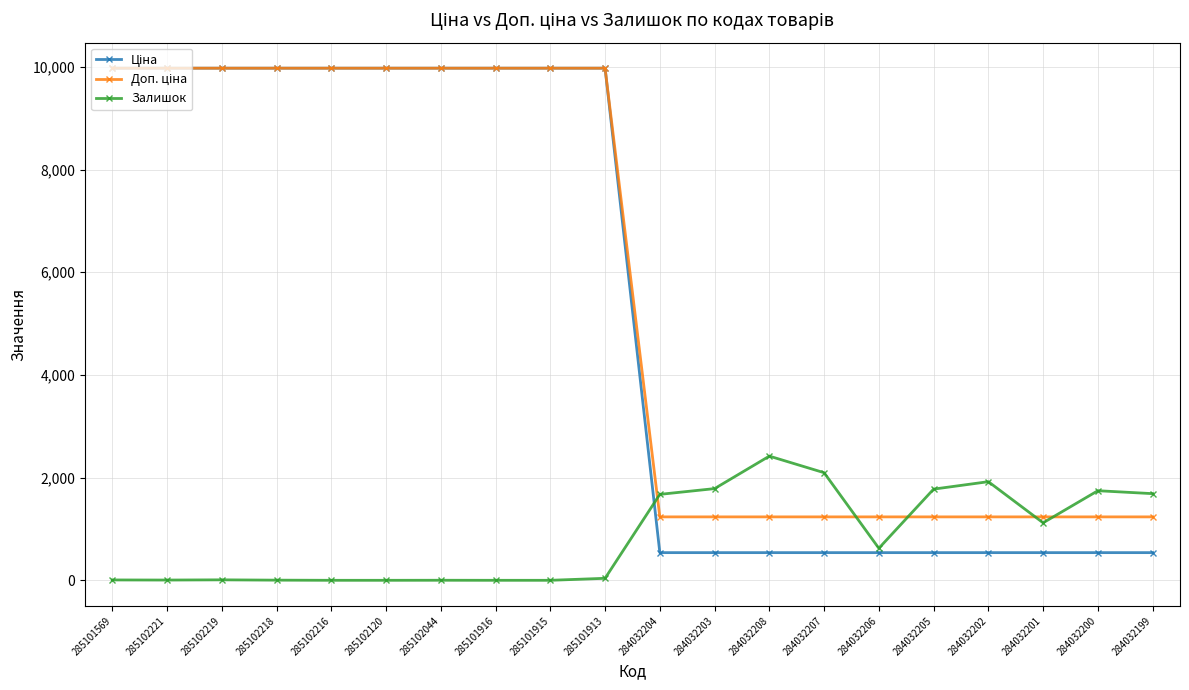

At how many categories does at least one series exceed 7019?

10